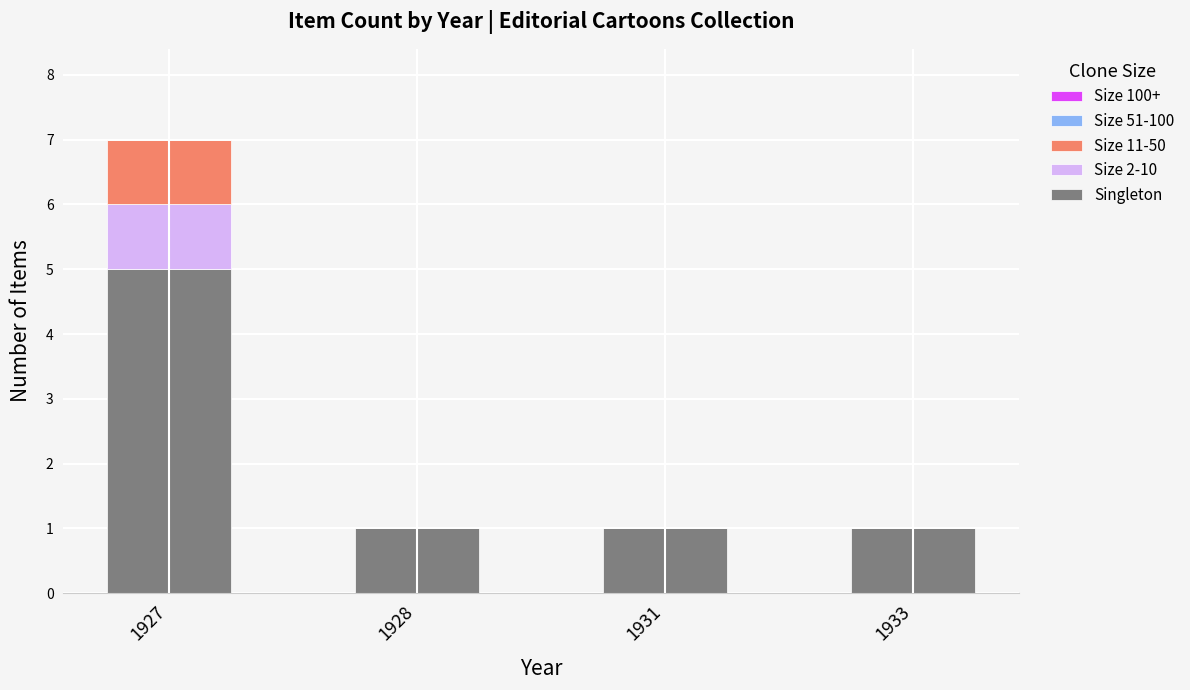

At which category is the sum across all series the highest?

1927